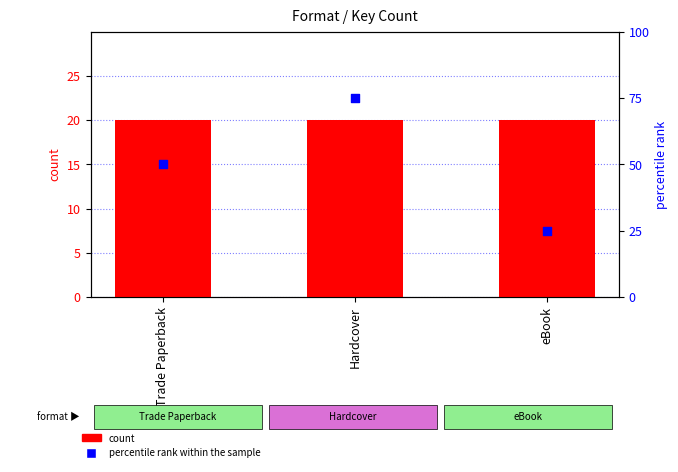

Which series has the largest total across all categories?

percentile rank within the sample